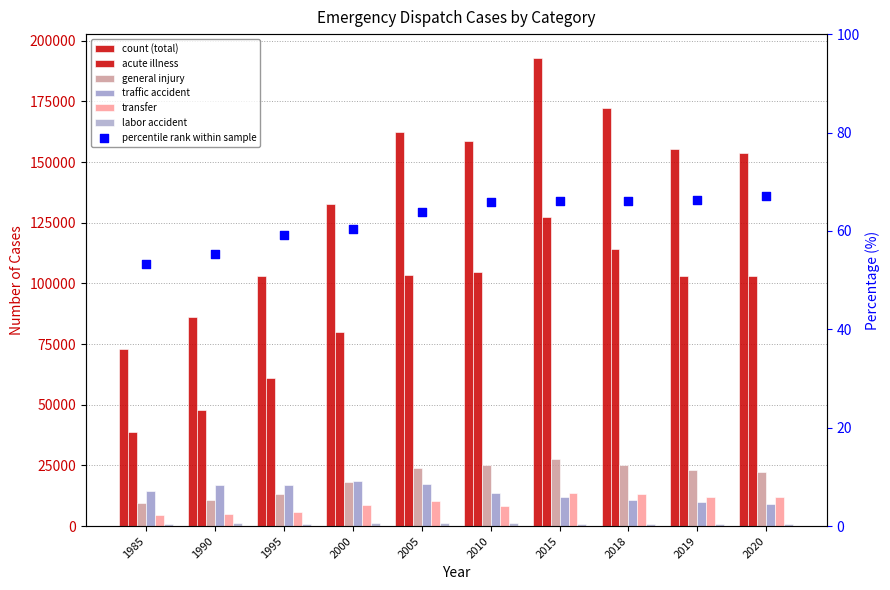

Which series has the widest spread of Y values?

total